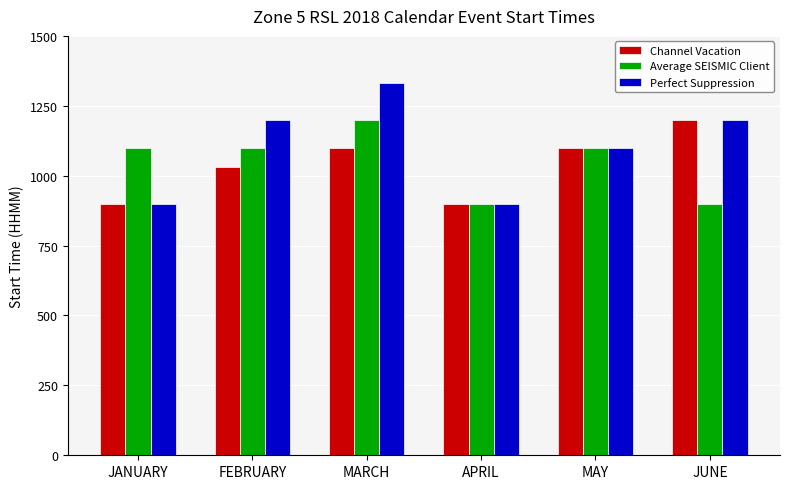

What is the difference between the maximum and minimum values in the Perfect Suppression series?

430